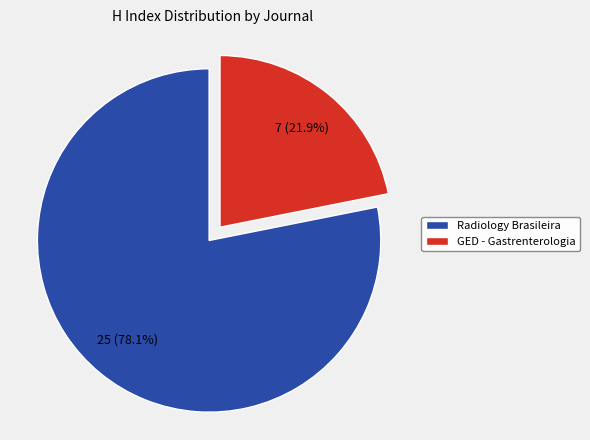

Which slice represents more than half of the pie?

Radiology Brasileira